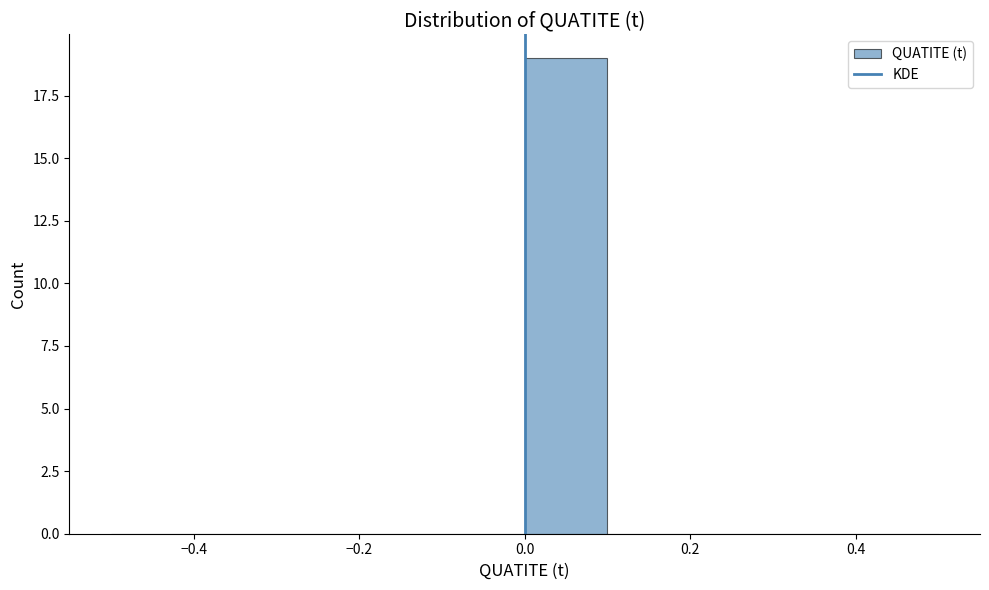

What is the height of the bar covering 0.0 to 0.1 on the x-axis? The values are not printed on the chart, so give them approximately, as read against the axis.

19